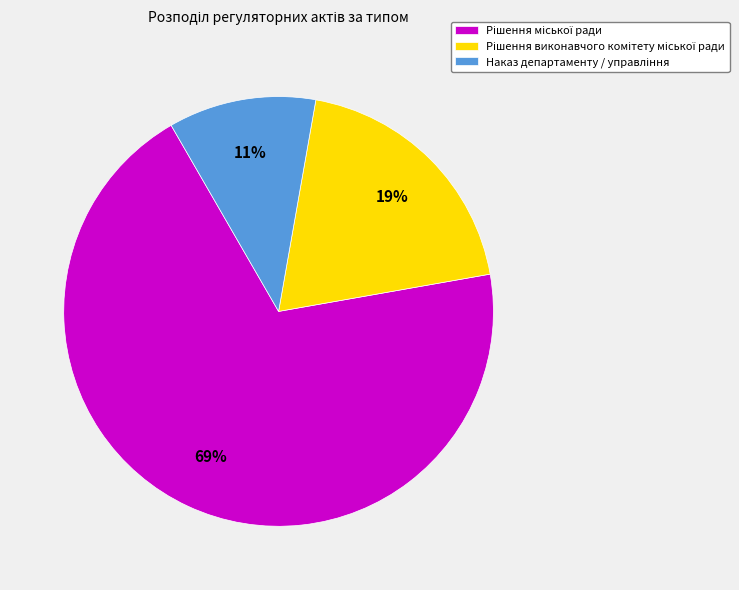

Is there a majority slice in this chart?

Yes